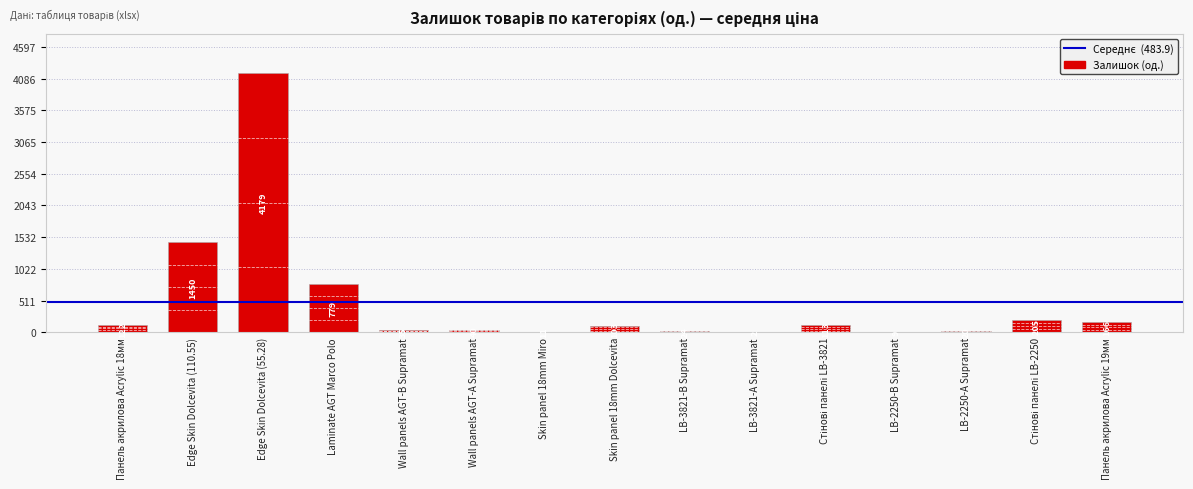

What is the sum of all values?

7258